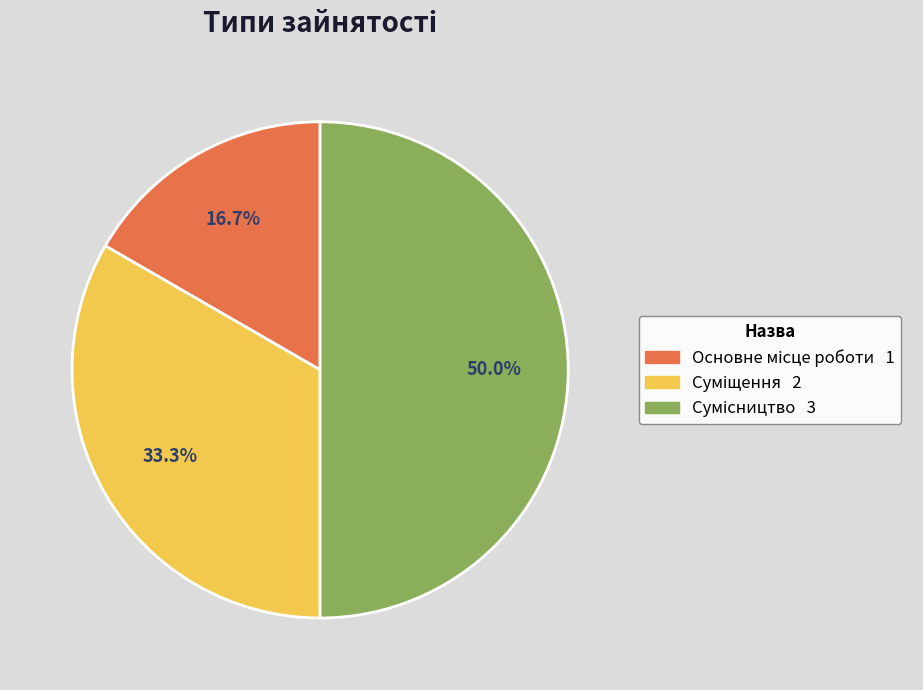

Rank the categories by value from lowest to highest.

Основне місце роботи, Суміщення, Сумісництво